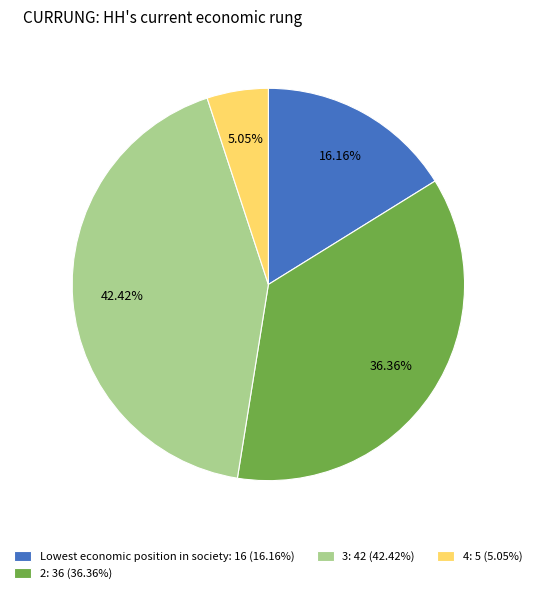

Does 3: 42 (42.42%) represent more than half of the total?

No